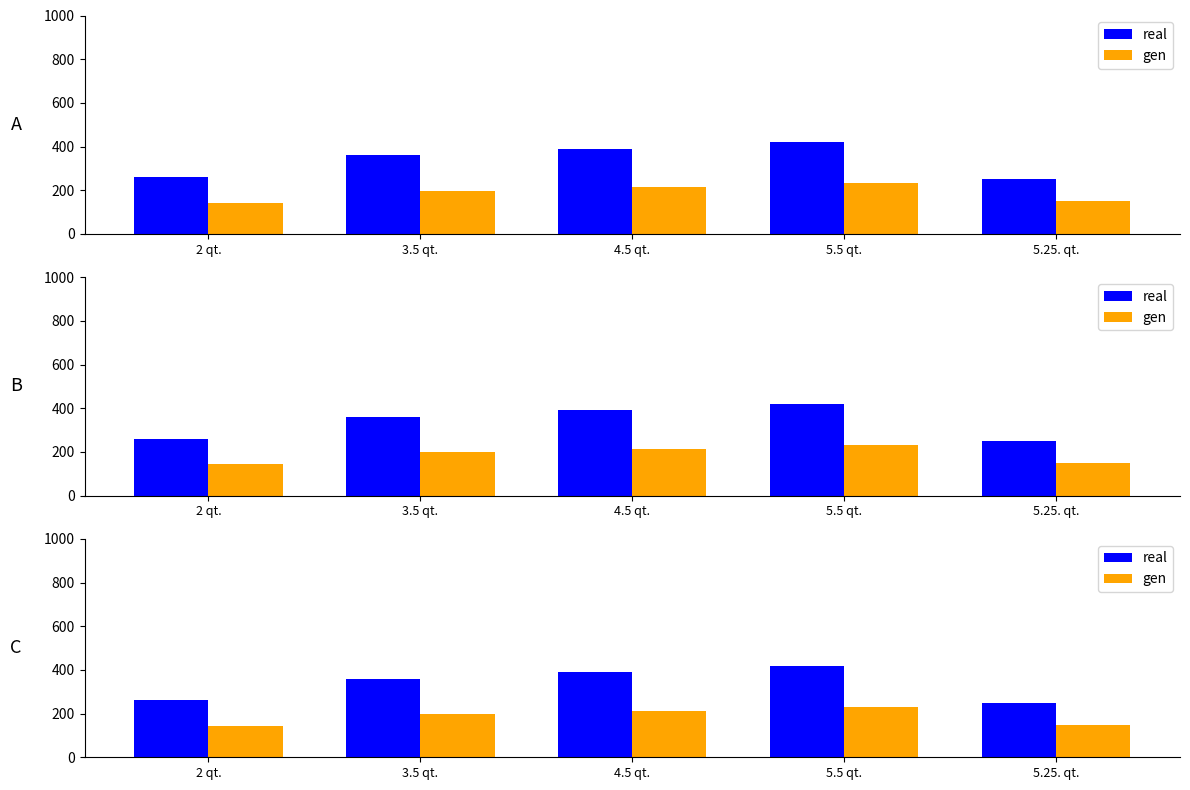

Is it true that real equals 250 at 5.25. qt.?

True